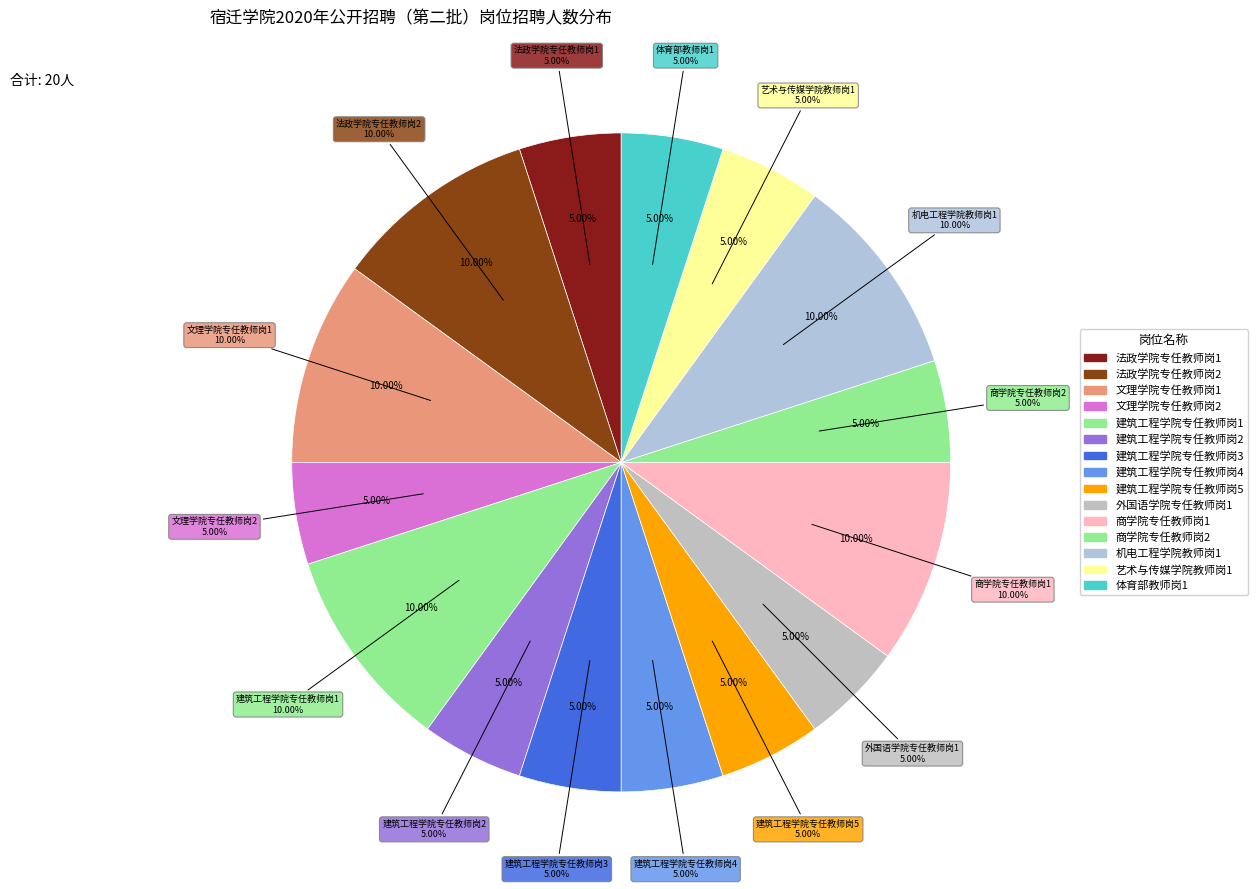

Combined, what portion of the pie is 机电工程学院教师岗1 and 文理学院专任教师岗1?

20.0%